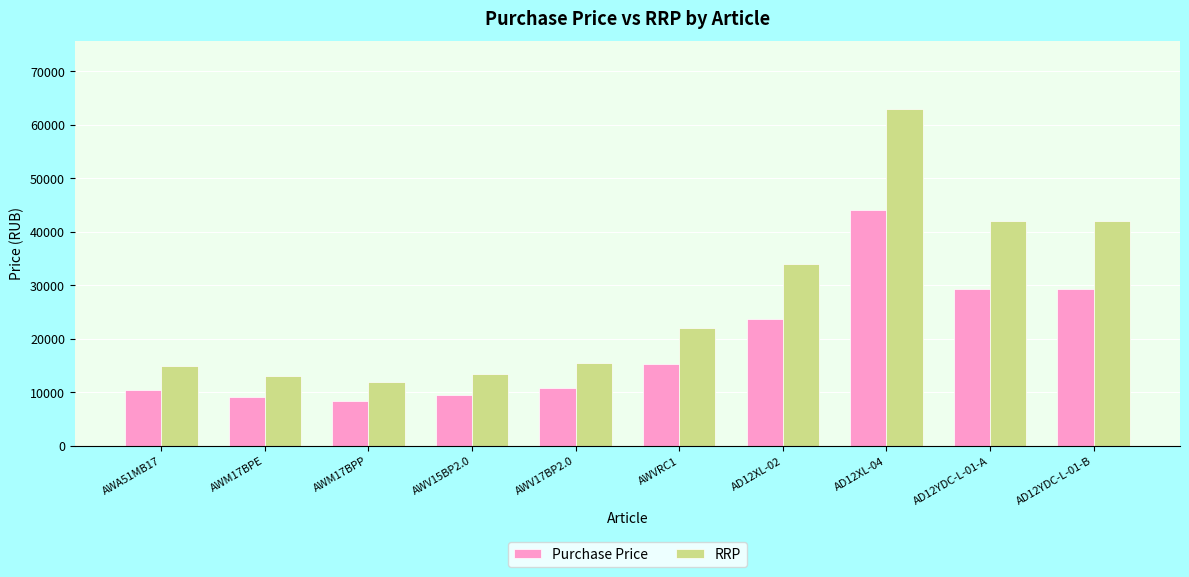

Which category has the lowest value across all series?

AWM17BPP